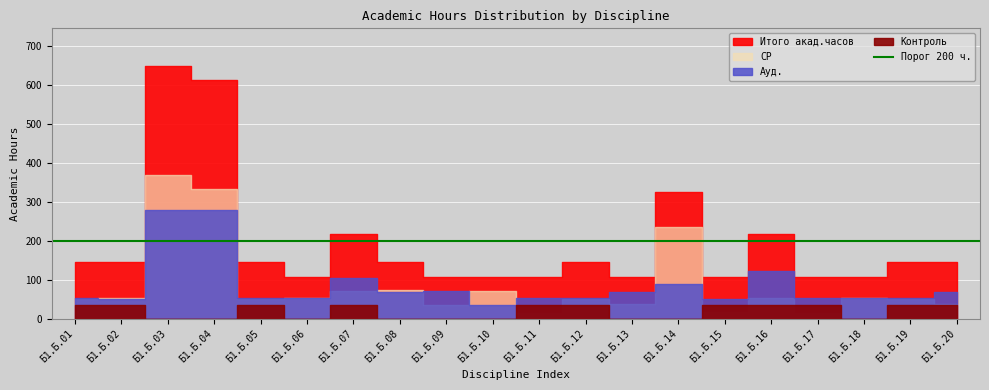

Does the chart display data point markers on the line(s)?

No